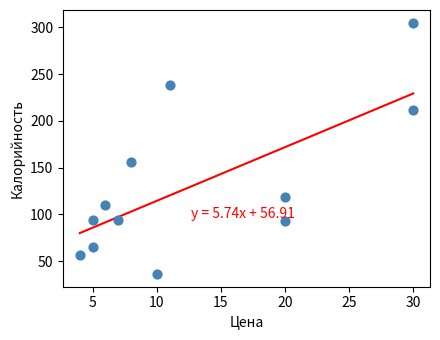

What is the average X value?

13